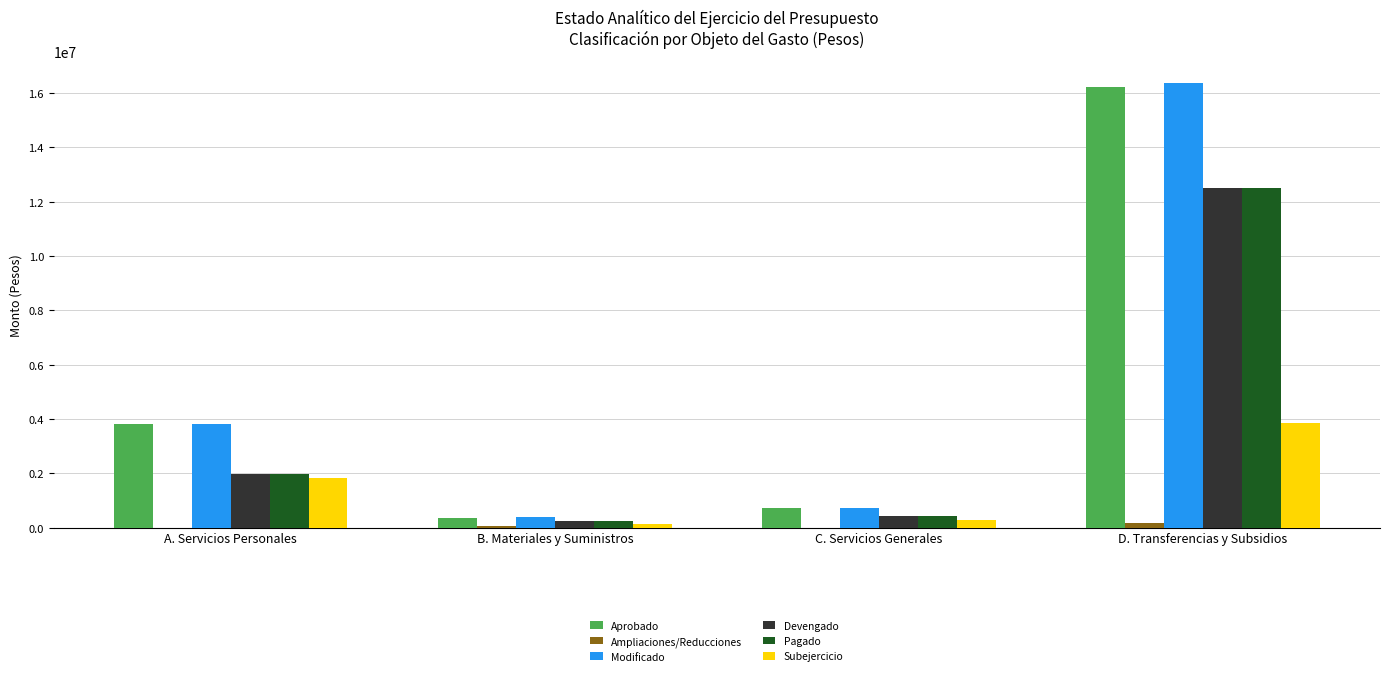

What is the sum of all Aprobado values?

21066000